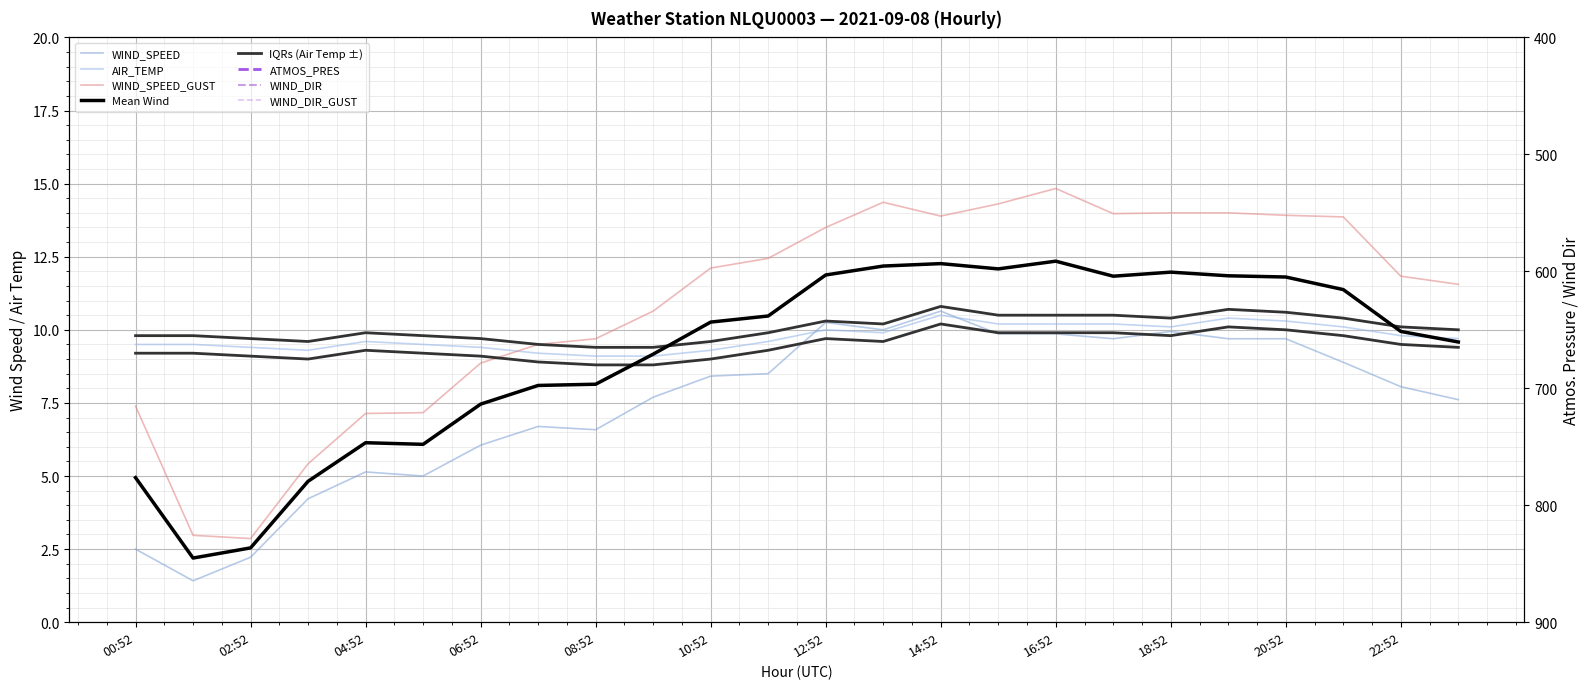

What is the maximum value for WIND_SPEED?

10.6